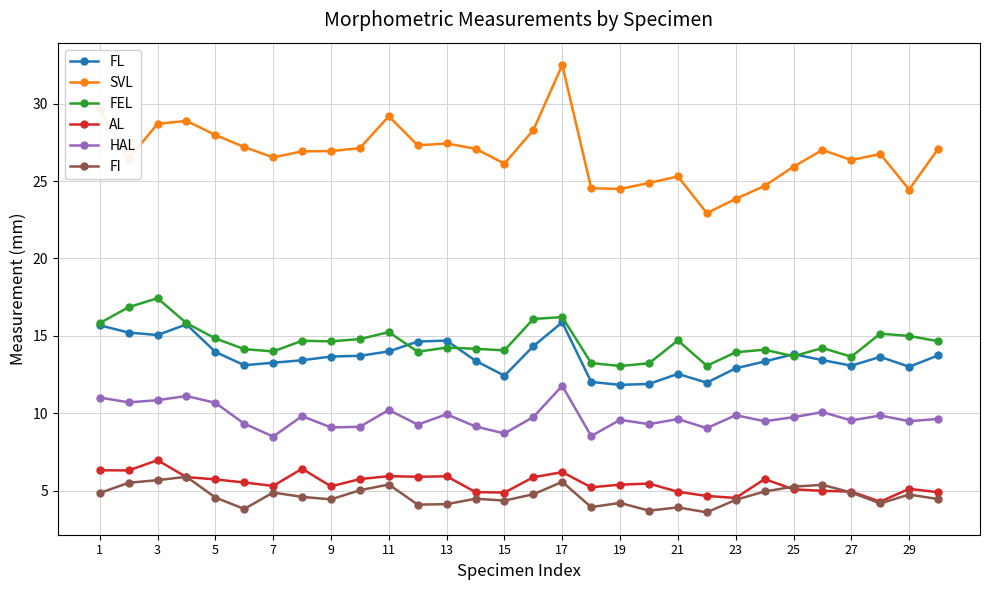

At how many categories does at least one series exceed 5?

30